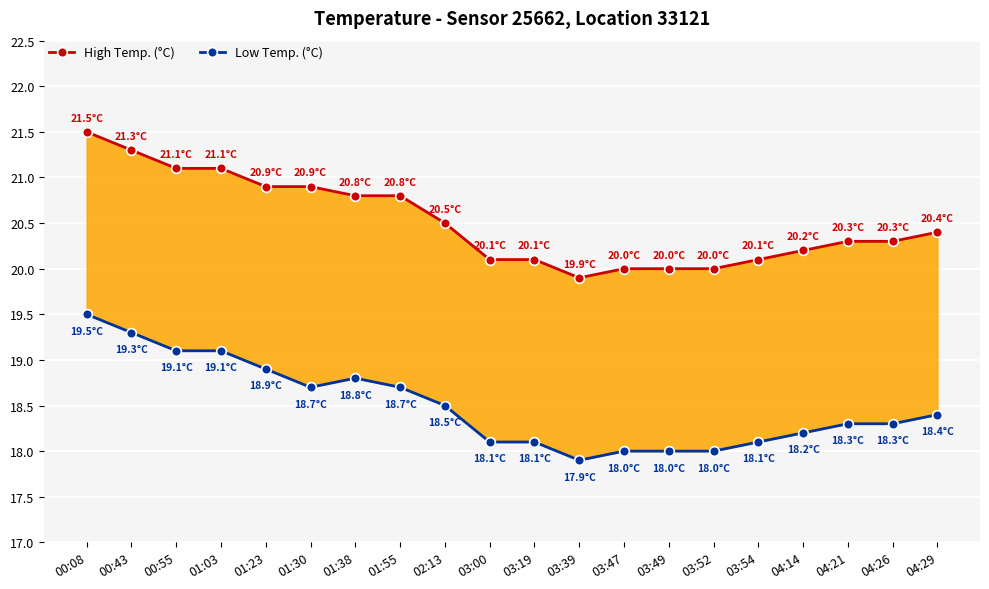

True or false: High Temp. (°C) has more than 0 interior local peaks.

False